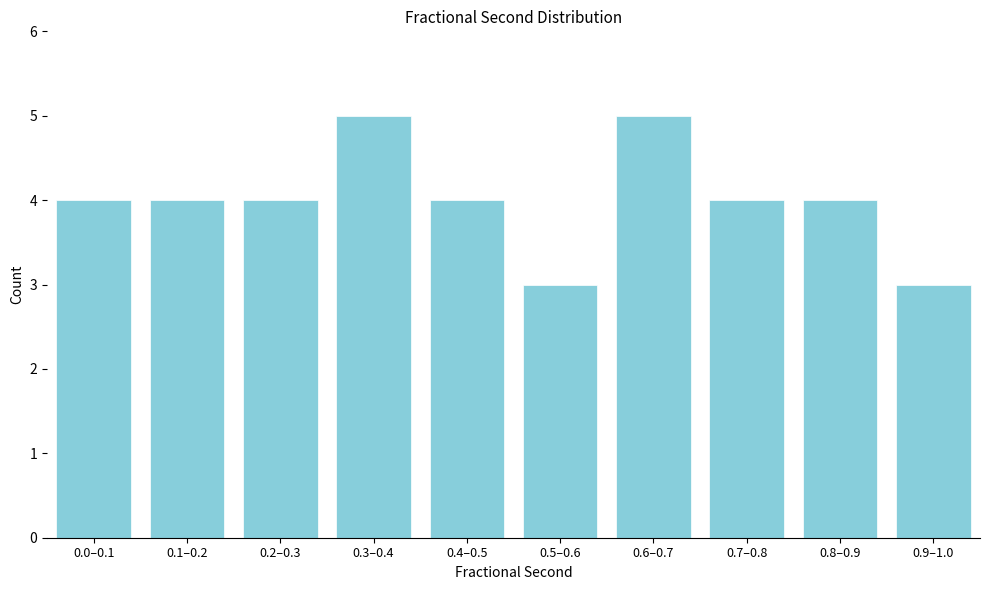

Reading right to left, extract all data points from this chart.

0.9–1.0=3	0.8–0.9=4	0.7–0.8=4	0.6–0.7=5	0.5–0.6=3	0.4–0.5=4	0.3–0.4=5	0.2–0.3=4	0.1–0.2=4	0.0–0.1=4